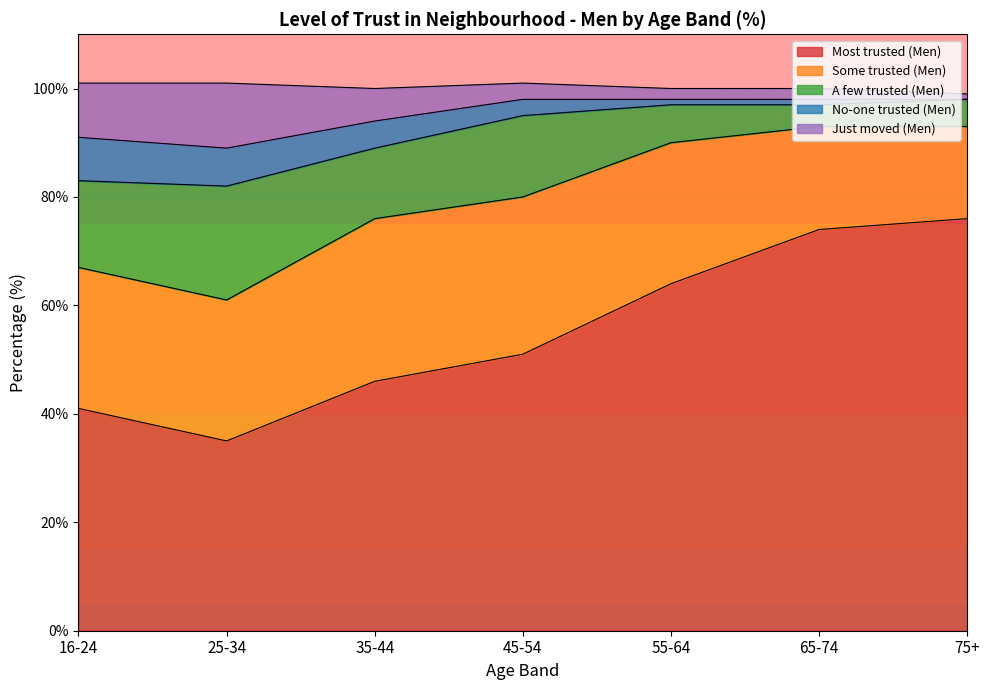

Does the chart display data point markers on the line(s)?

No